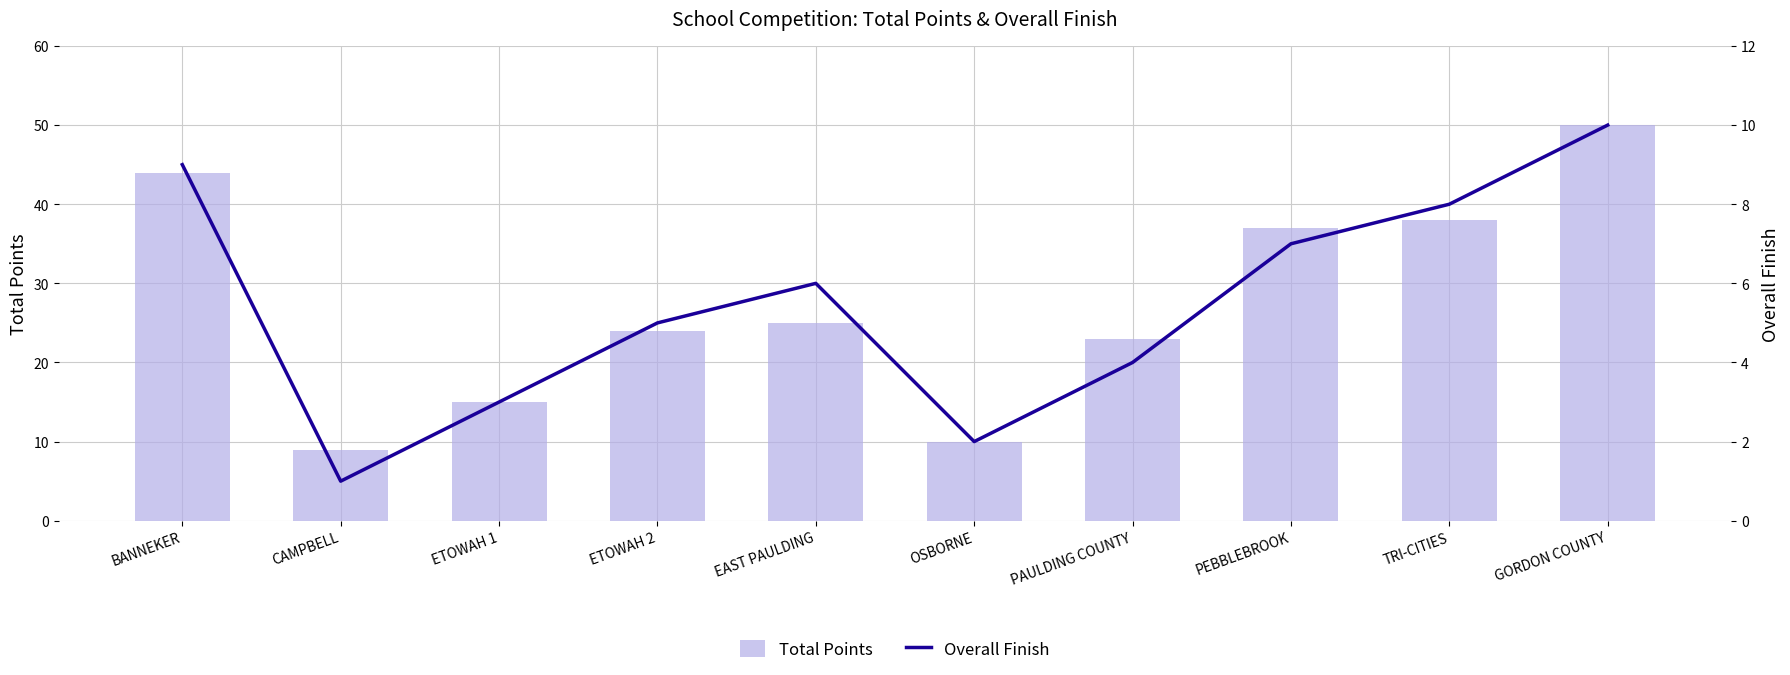

What is the difference between the second highest and minimum values in the Total Points series?

35